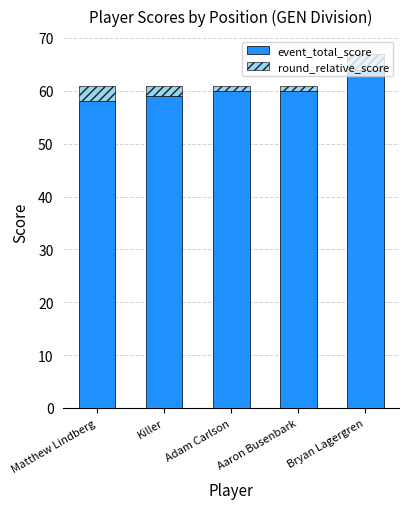

What is the sum of all event_total_score values?

301